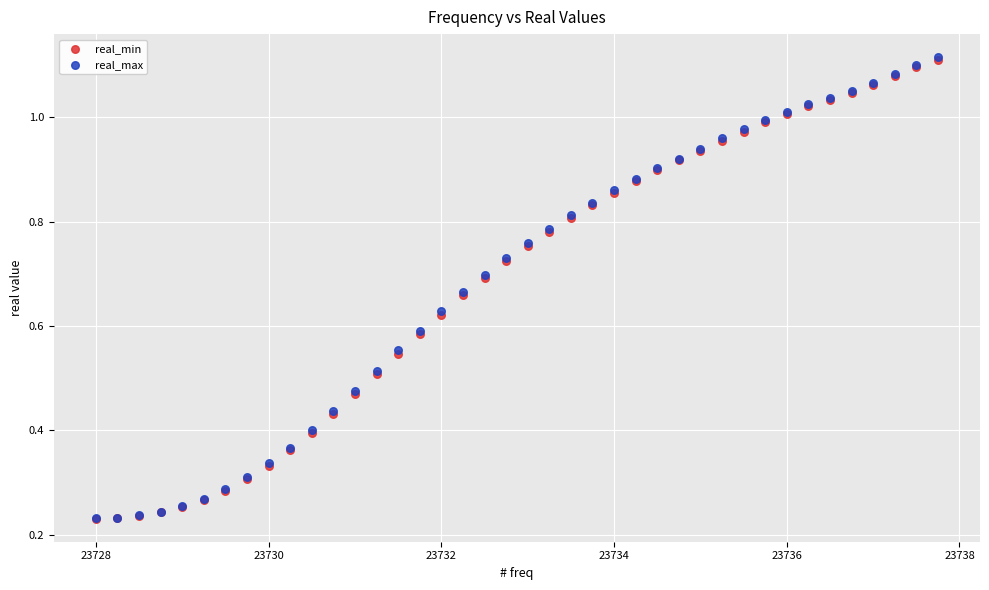

What are all the series names shown in the legend?

real_min, real_max